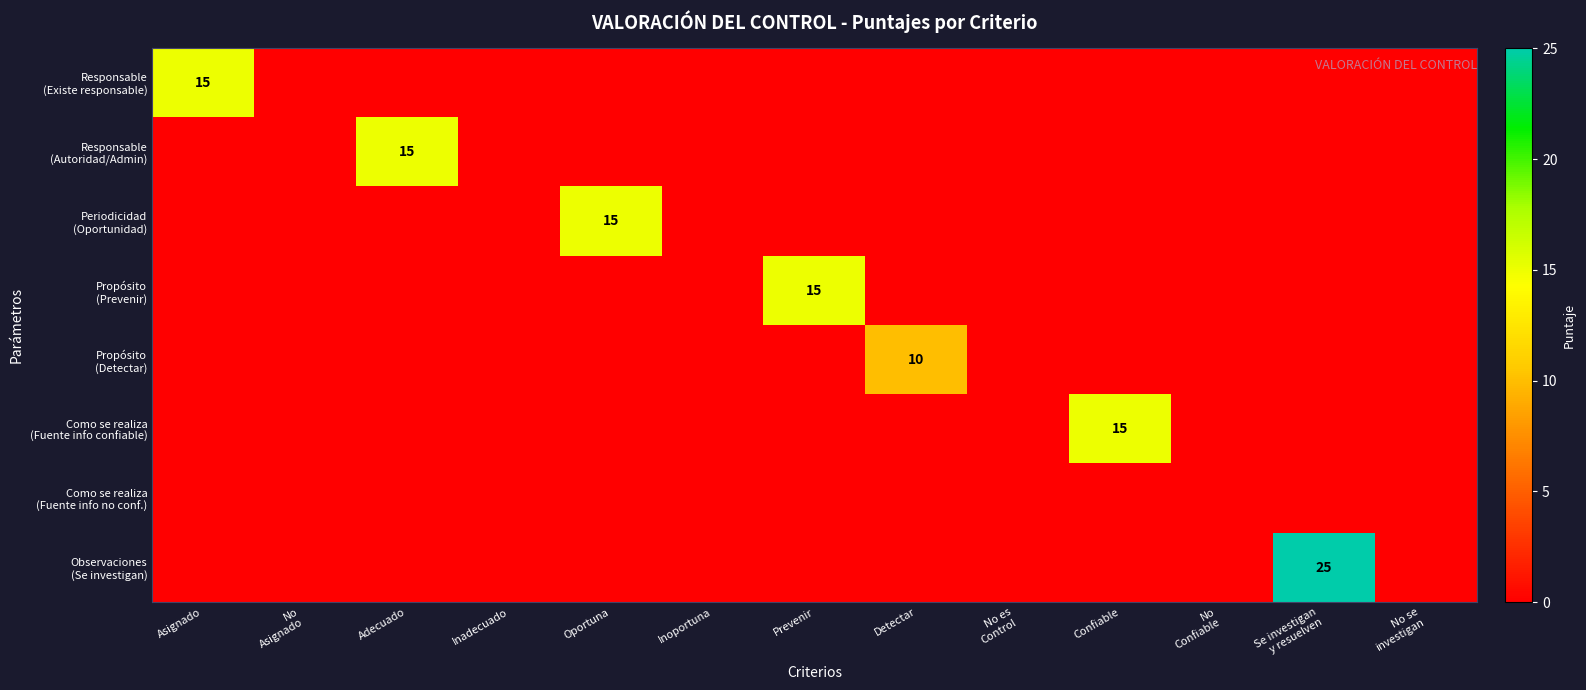

Read the Como se realiza (Fuente info confiable) value at Confiable, to the nearest 5.

15